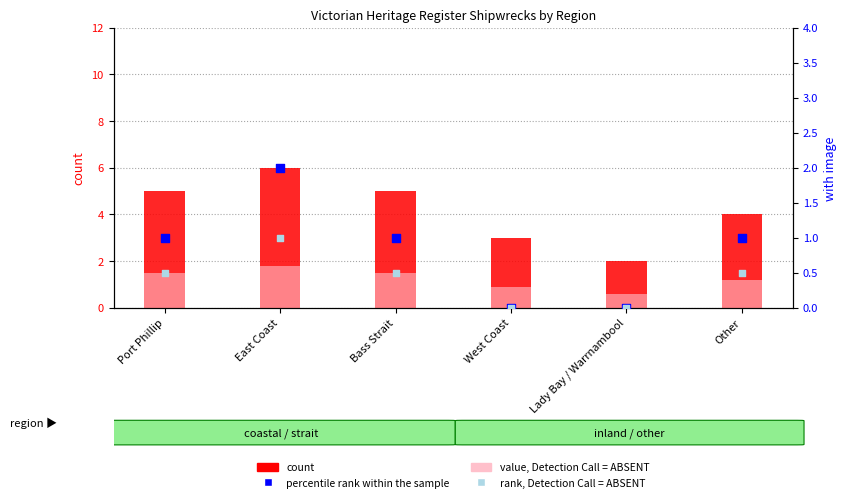

What is the total value across all series at Lady Bay / Warrnambool?

2.6